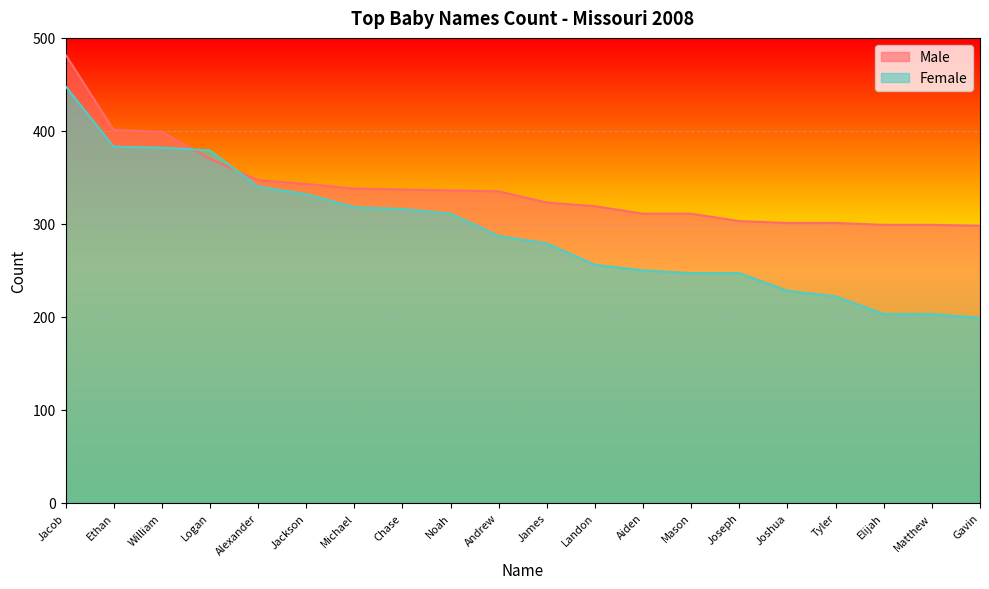

The value of Female at Tyler is 222. True or false?

True